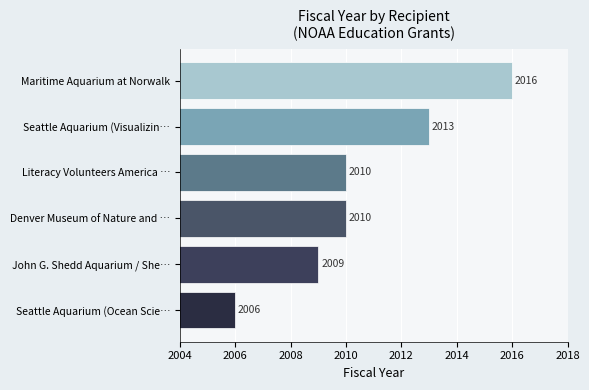

Reading bottom to top, list all the values displayed in this chart.

2006	2009	2010	2010	2013	2016